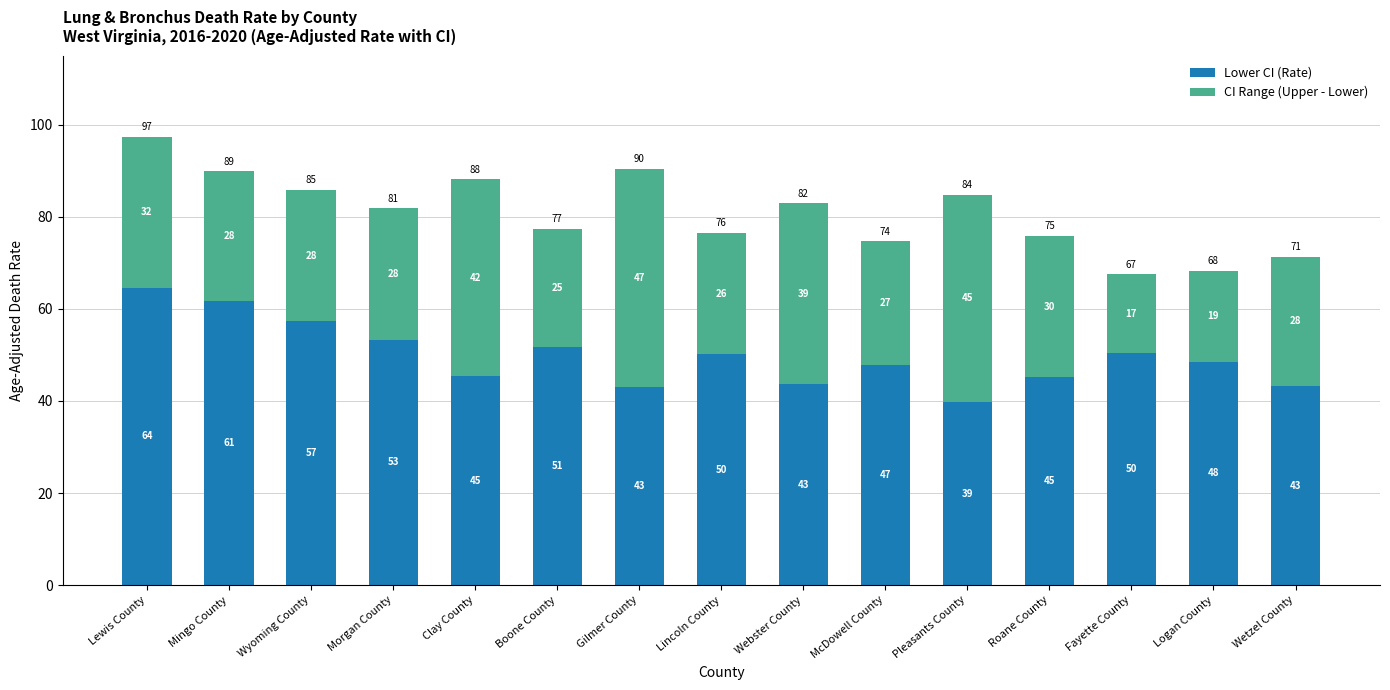

Which series changed the most between Lewis County and Lincoln County?

Lower CI (Rate)